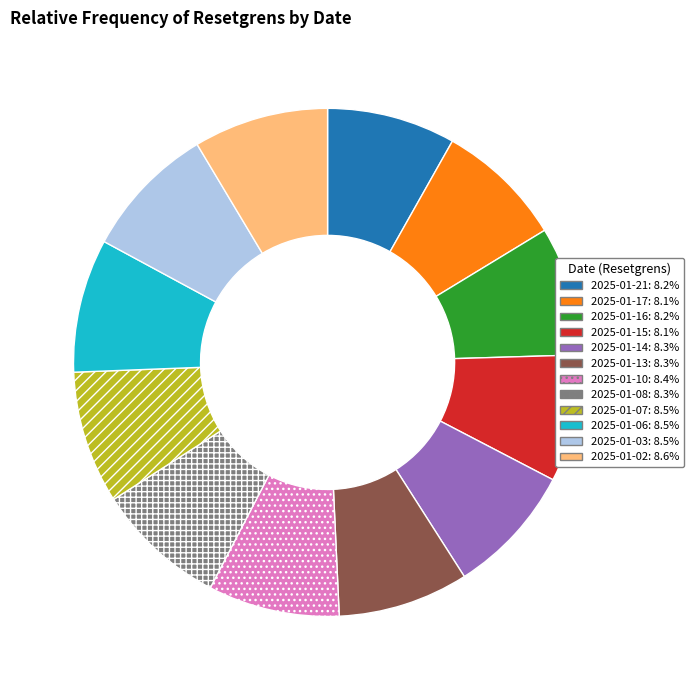

What is the ratio of the value at 2025-01-02 to the value at 2025-01-07?

1.0